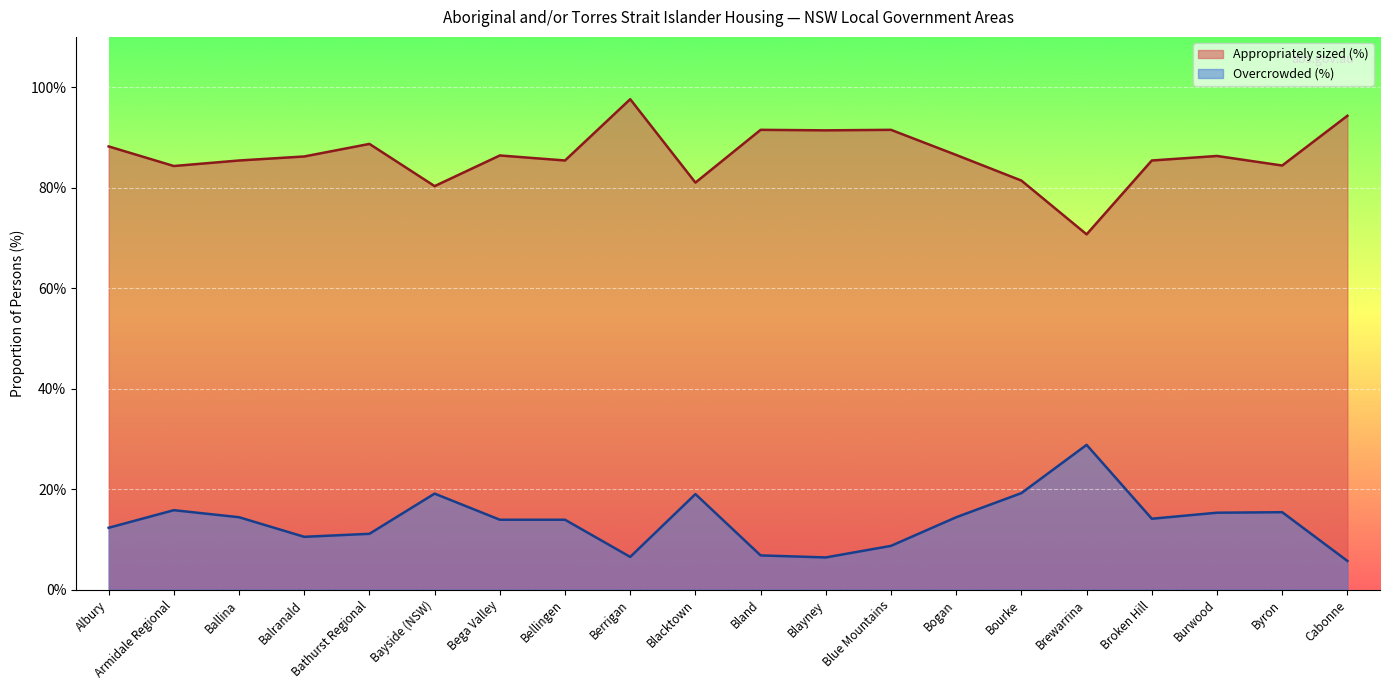

At which category is the sum across all series the highest?

Berrigan